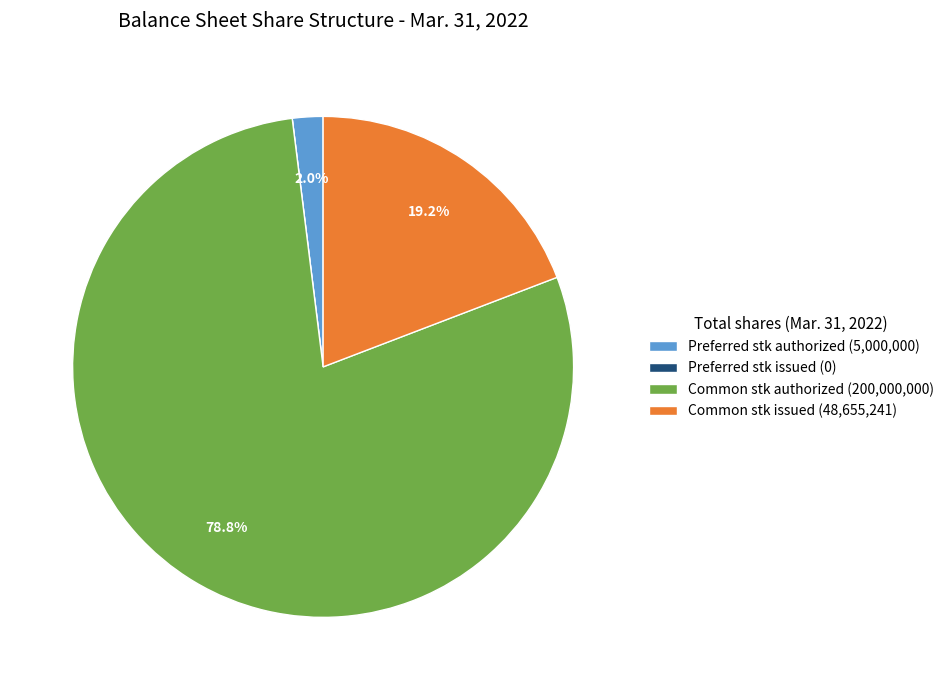

What is the ratio of the value at Common stk authorized (200,000,000) to the value at Common stk issued (48,655,241)?

4.1